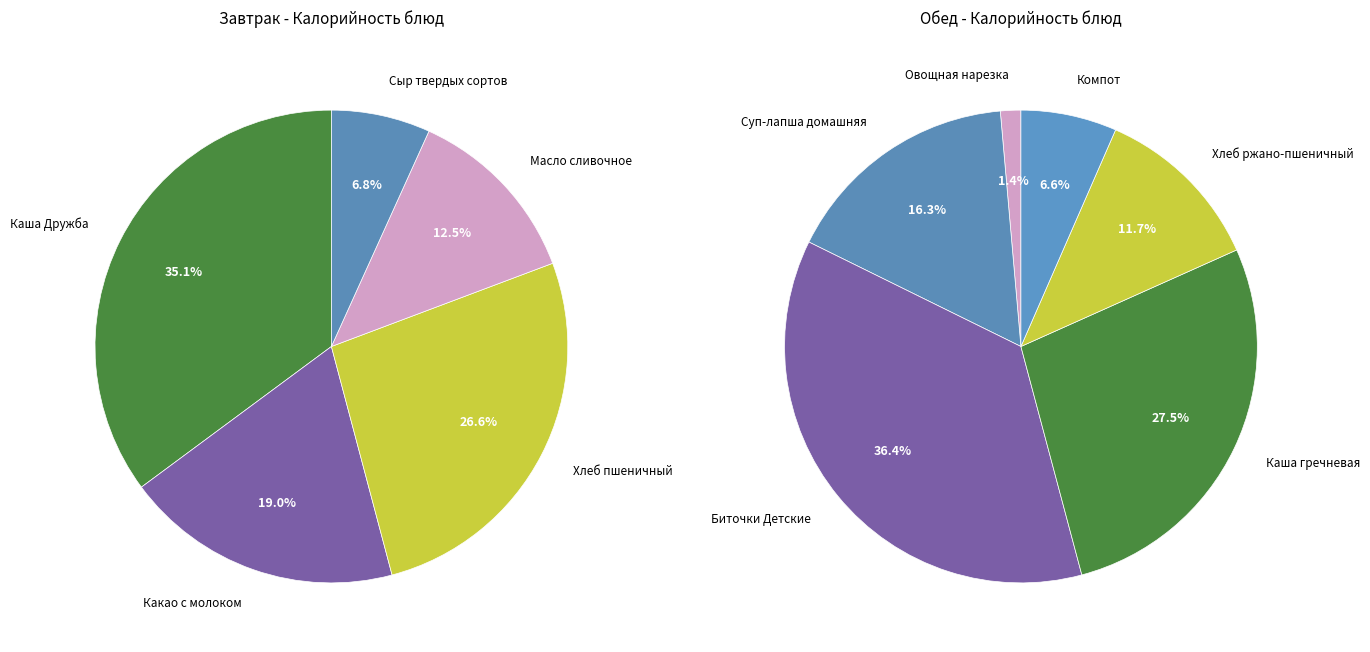

How many slices are in this pie chart?

11